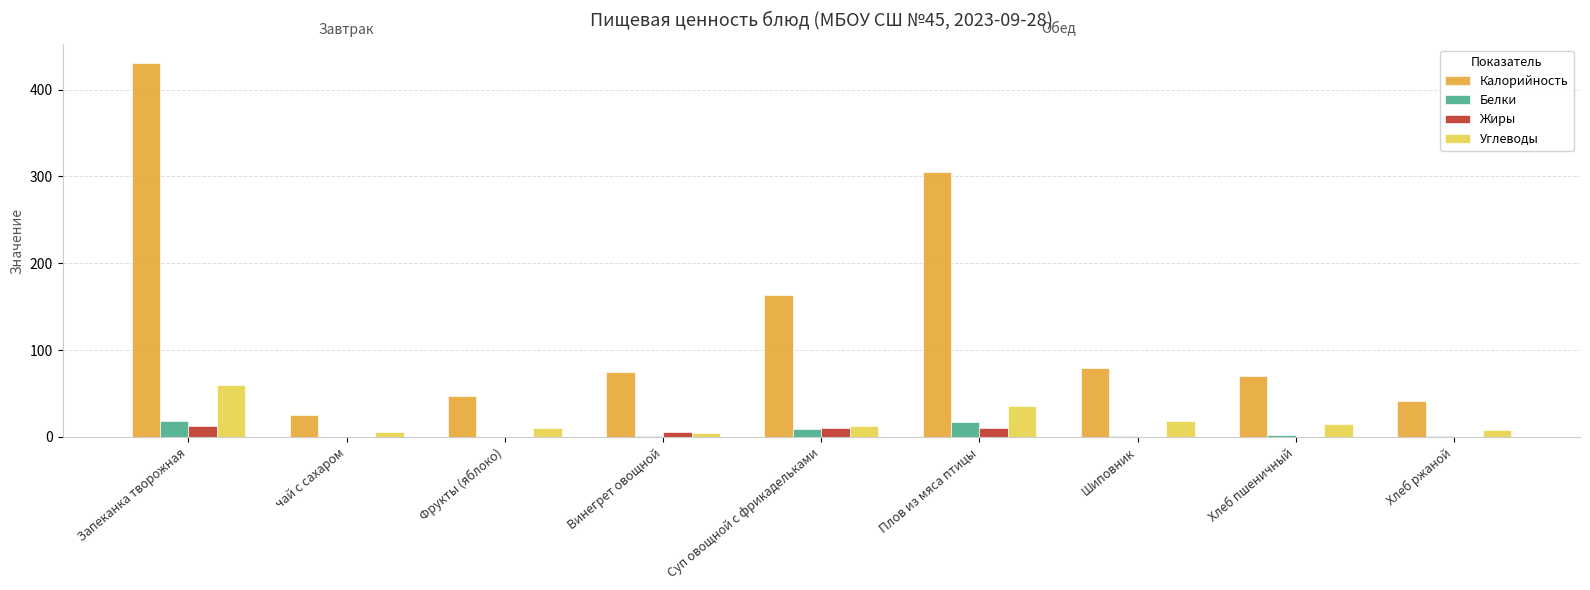

What is the approximate value of Углеводы at Суп овощной с фрикадельками?

12.6